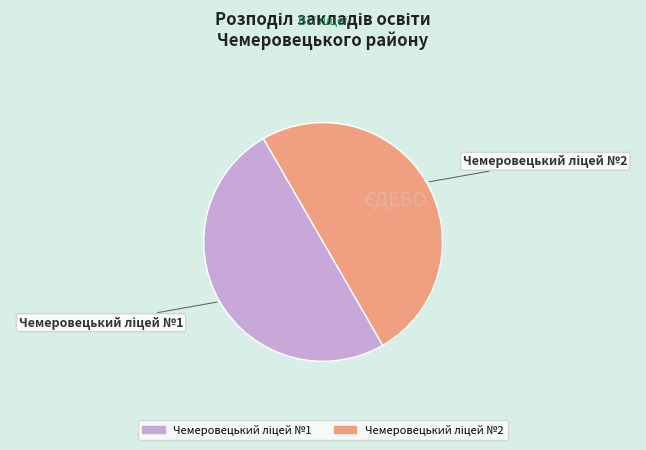

How many segments does this pie chart have?

2